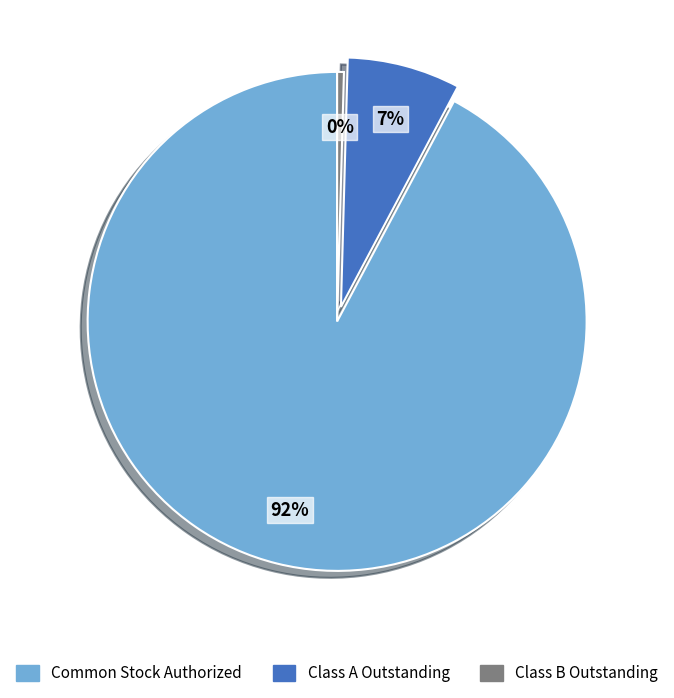

Is there any slice that represents more than half of the pie?

Yes